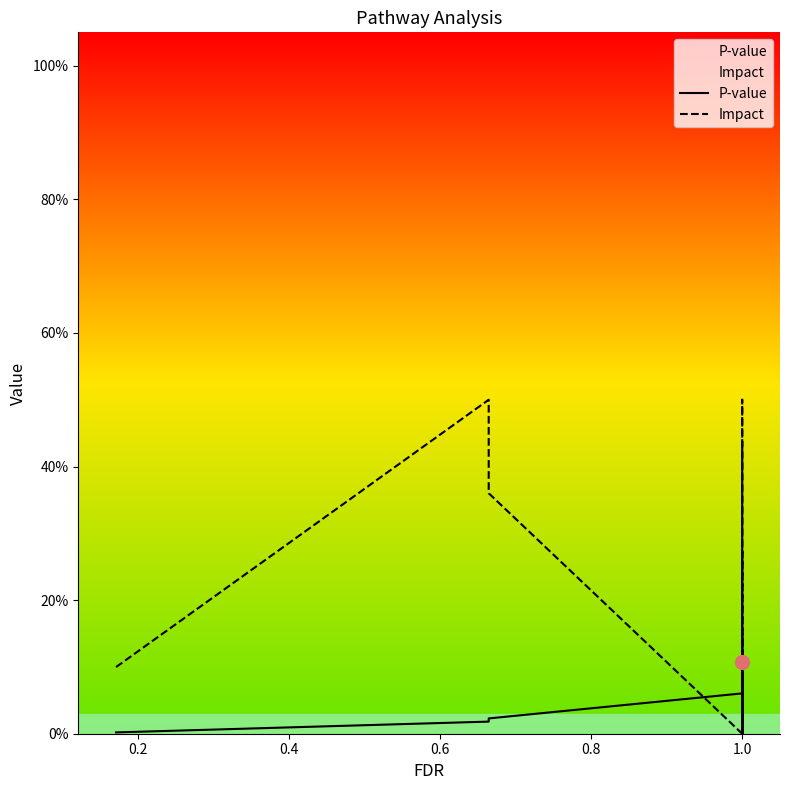

What is the difference between the maximum and minimum values in the Impact series?

0.5